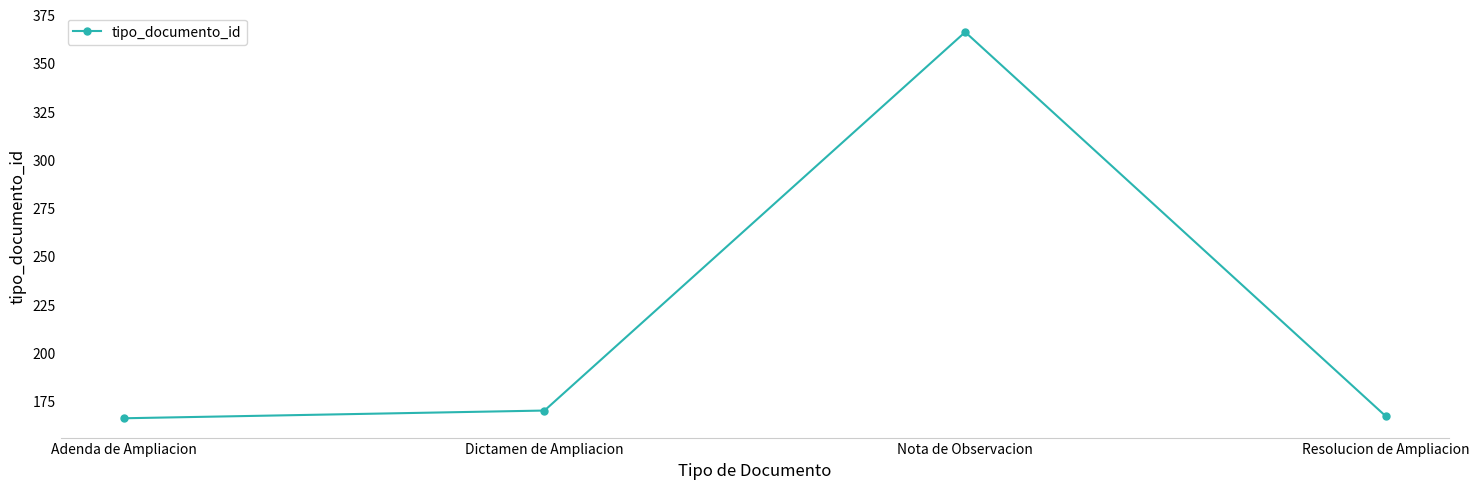

What is the sum of all values?

869